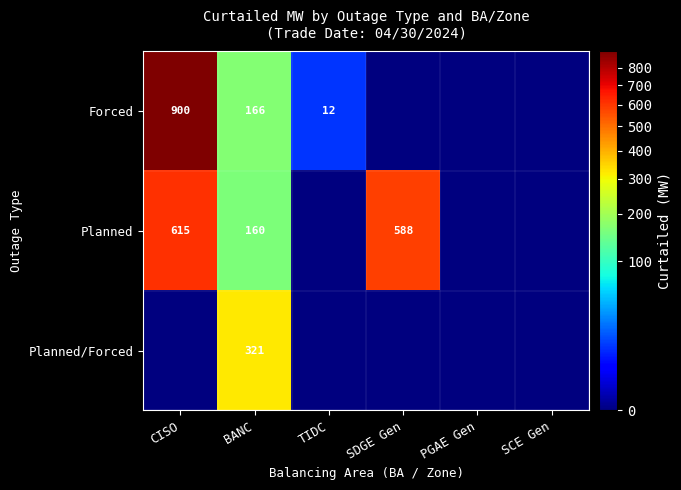

What is the difference between the Forced values at TIDC and CISO?

888